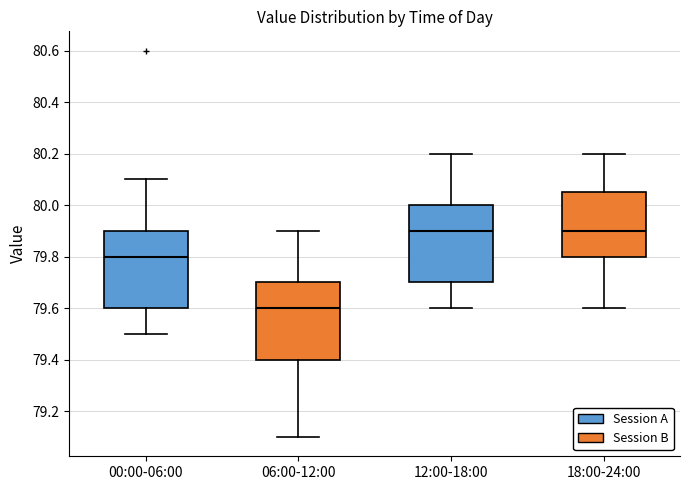

Reading left to right, read every box against the y-axis: the position of its median line, the range the box covers, and the ends of its whiskers. The values are not printed on the chart, so give them approximately, as read against the axis.

00:00-06:00: median 79.80, box 79.60 to 79.90, whiskers 79.50 to 80.10
06:00-12:00: median 79.60, box 79.40 to 79.70, whiskers 79.10 to 79.90
12:00-18:00: median 79.90, box 79.70 to 80.00, whiskers 79.60 to 80.20
18:00-24:00: median 79.90, box 79.80 to 80.06, whiskers 79.60 to 80.20